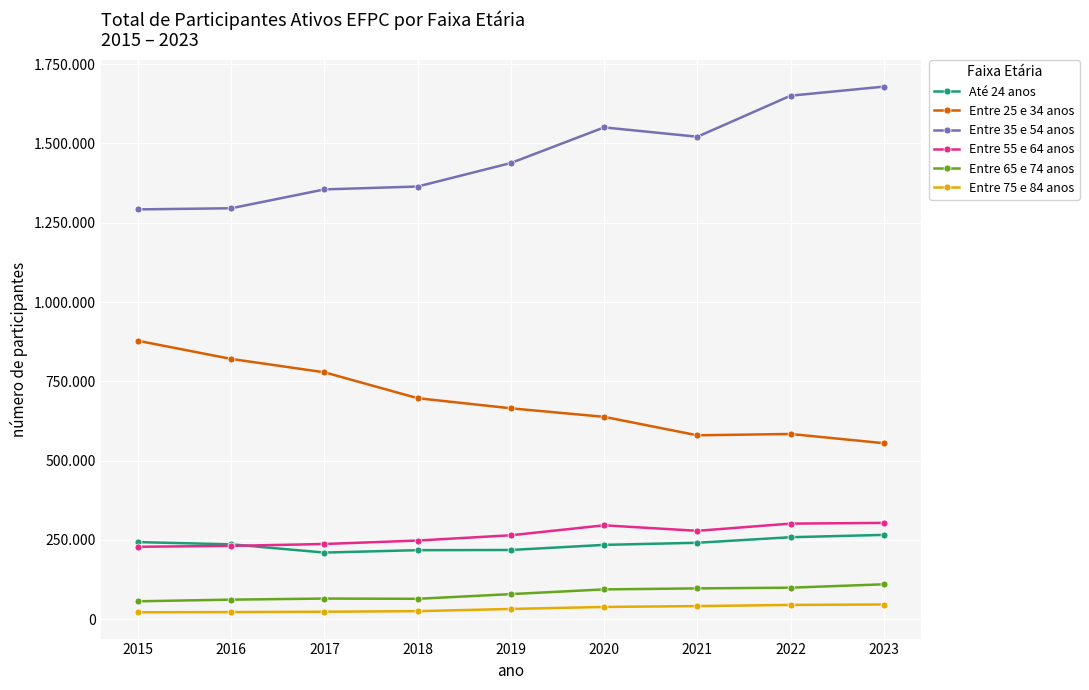

Does the chart display data point markers on the line(s)?

Yes